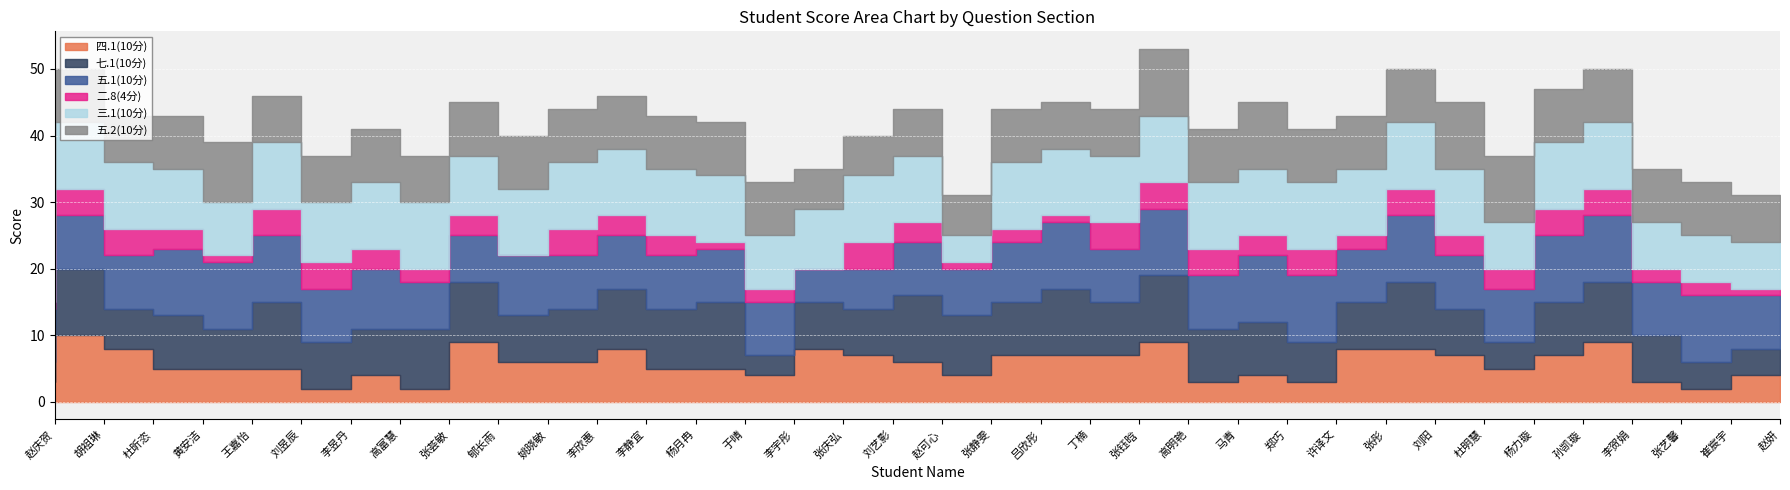

Which series changed the most between 马青 and 赵妍?

七.1(10分)